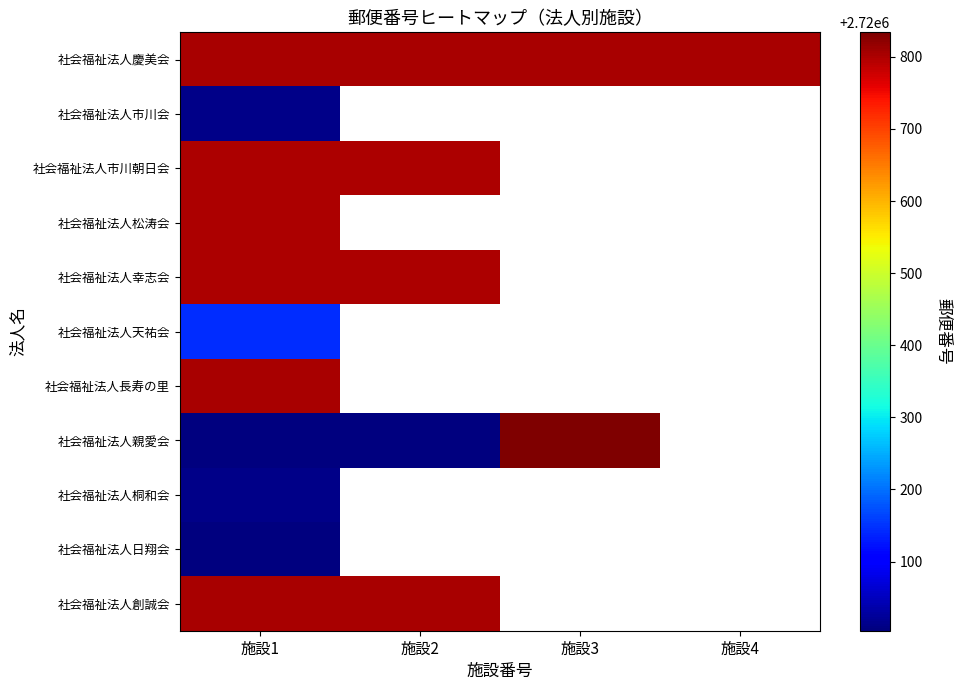

Which category has the highest value in the 社会福祉法人桐和会 series?

施設1